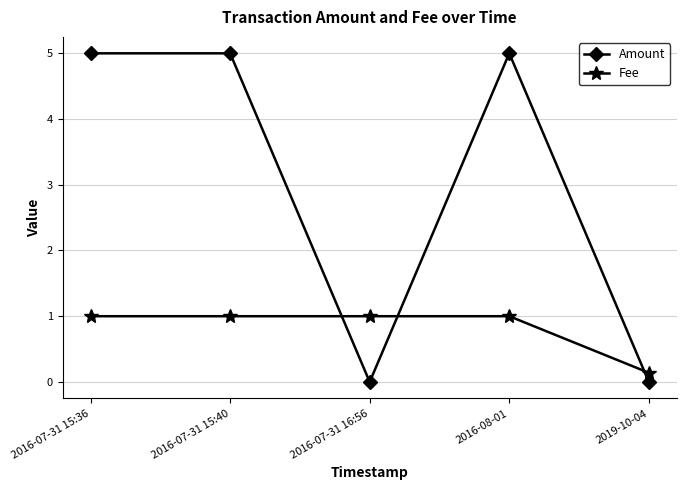

True or false: Fee has a value of 1.4 at 2016-08-01.

False